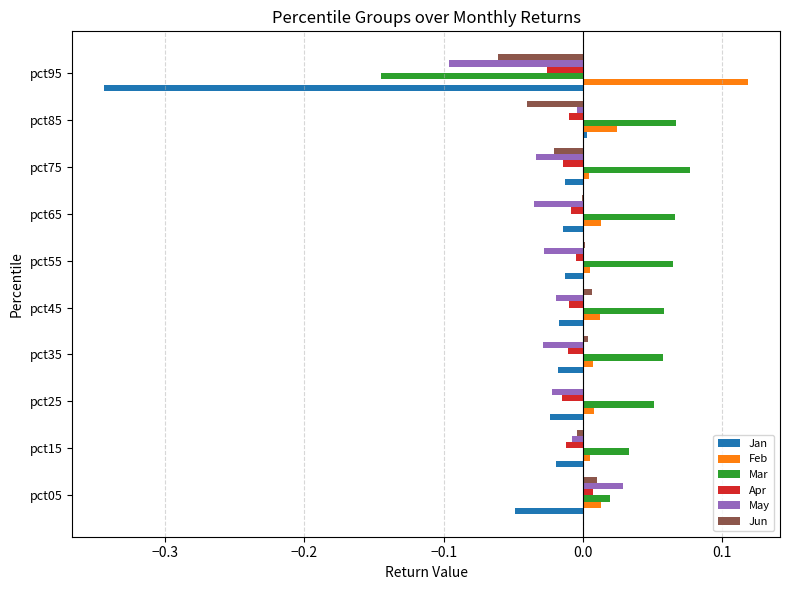

What is the sum of all Jan values?

-0.5